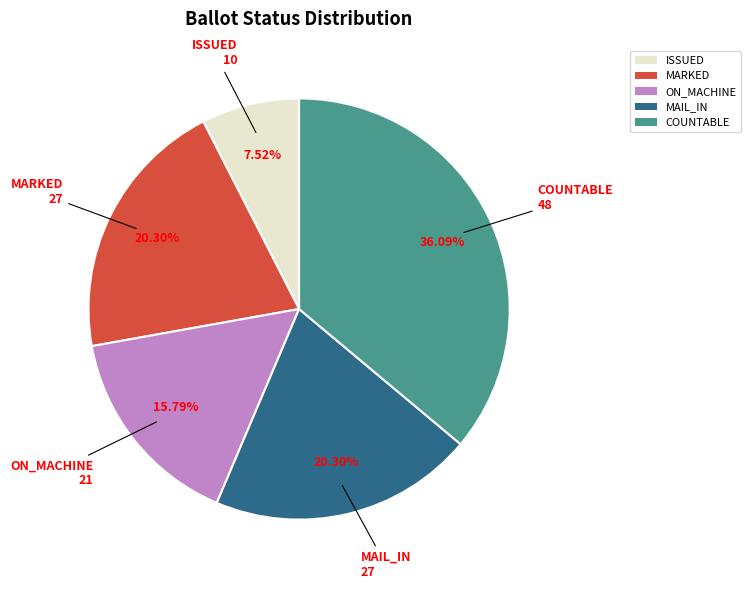

Which slice is the largest?

COUNTABLE